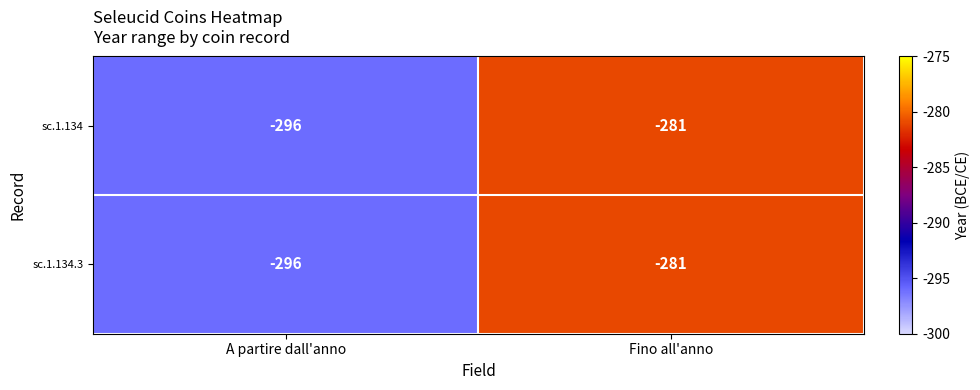

What is the minimum value shown in the chart?

-296